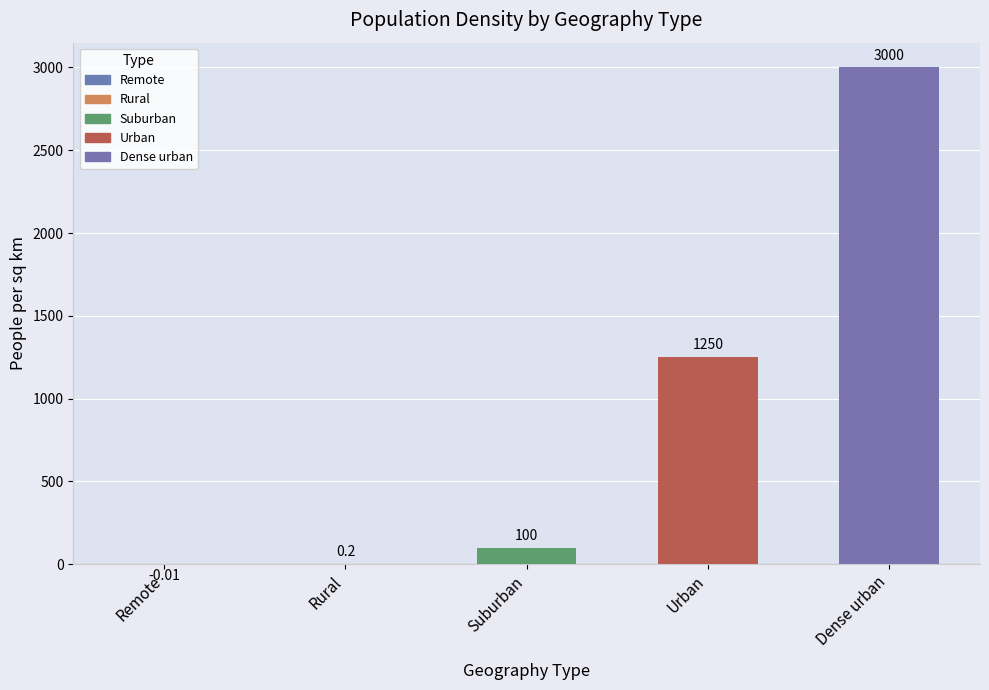

Are the bars grouped side by side (vs. stacked)?

No